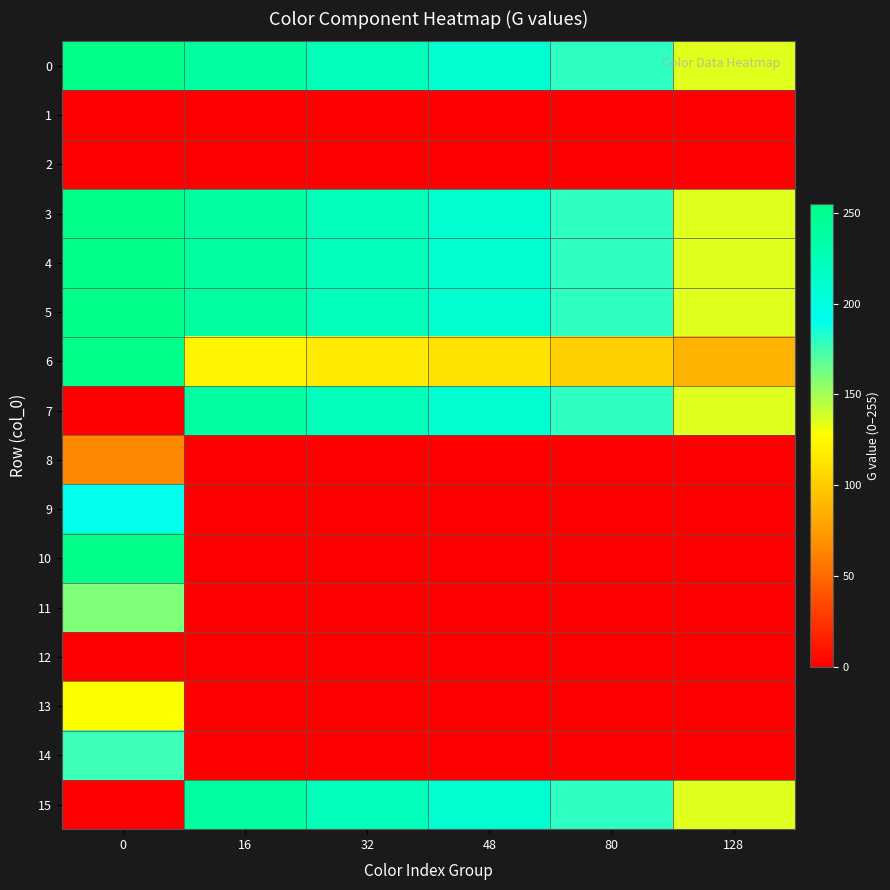

Reading left to right, extract all data points from this chart.

0: 0=255	16=240	32=225	48=210	80=180	128=135
1: 0=0	16=0	32=0	48=0	80=0	128=0
2: 0=0	16=0	32=0	48=0	80=0	128=0
3: 0=255	16=240	32=225	48=210	80=180	128=135
4: 0=255	16=240	32=225	48=210	80=180	128=135
5: 0=255	16=240	32=225	48=210	80=180	128=135
6: 0=255	16=122	32=117	48=112	80=102	128=87
7: 0=0	16=240	32=225	48=210	80=180	128=135
8: 0=64	16=0	32=0	48=0	80=0	128=0
9: 0=192	16=0	32=0	48=0	80=0	128=0
10: 0=254	16=0	32=0	48=0	80=0	128=0
11: 0=160	16=0	32=0	48=0	80=0	128=0
12: 0=0	16=0	32=0	48=0	80=0	128=0
13: 0=128	16=0	32=0	48=0	80=0	128=0
14: 0=176	16=0	32=0	48=0	80=0	128=0
15: 0=0	16=240	32=225	48=210	80=180	128=135